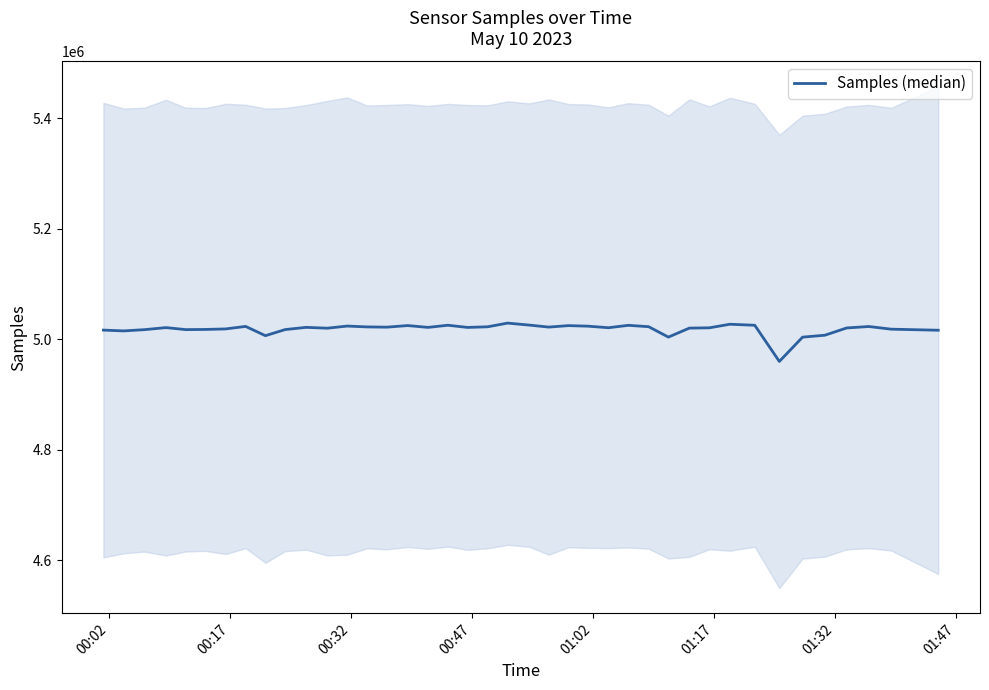

The value at 01:02 is 5017428. True or false?

True